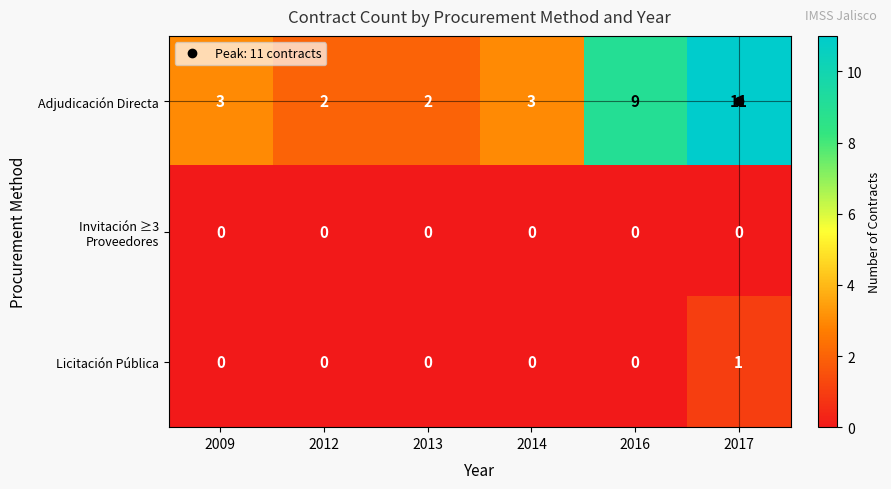

Which series has the widest spread of values?

Adjudicación Directa